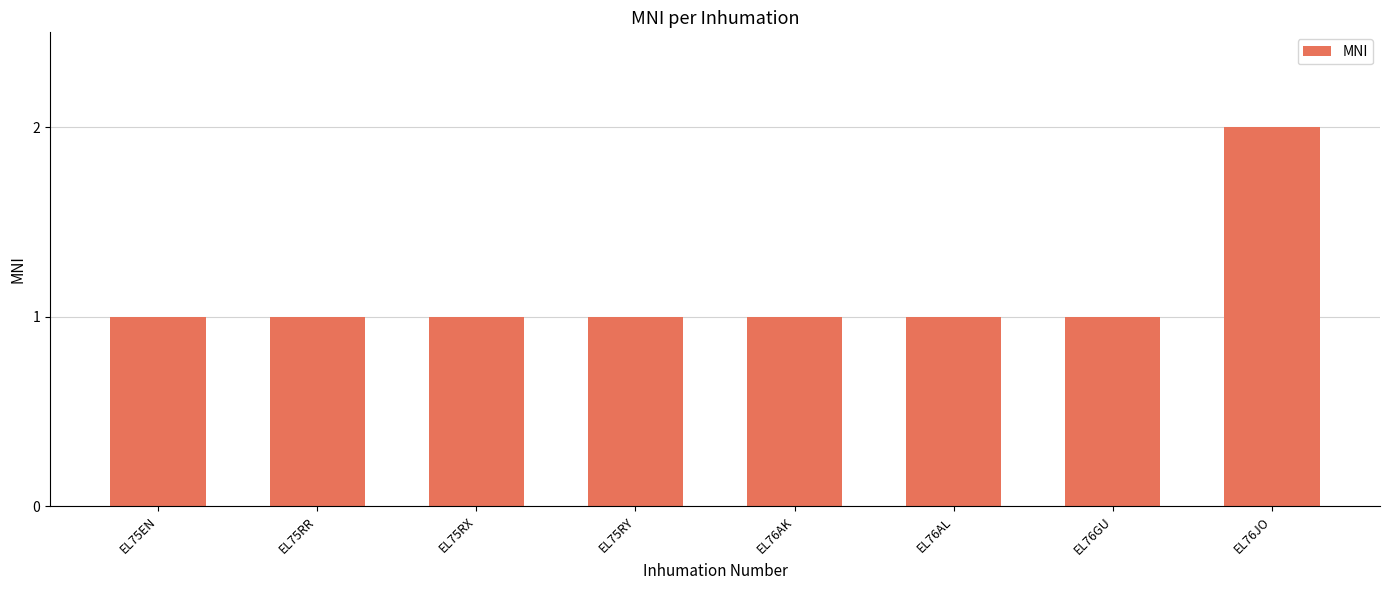

What position from the right is EL76GU?

2